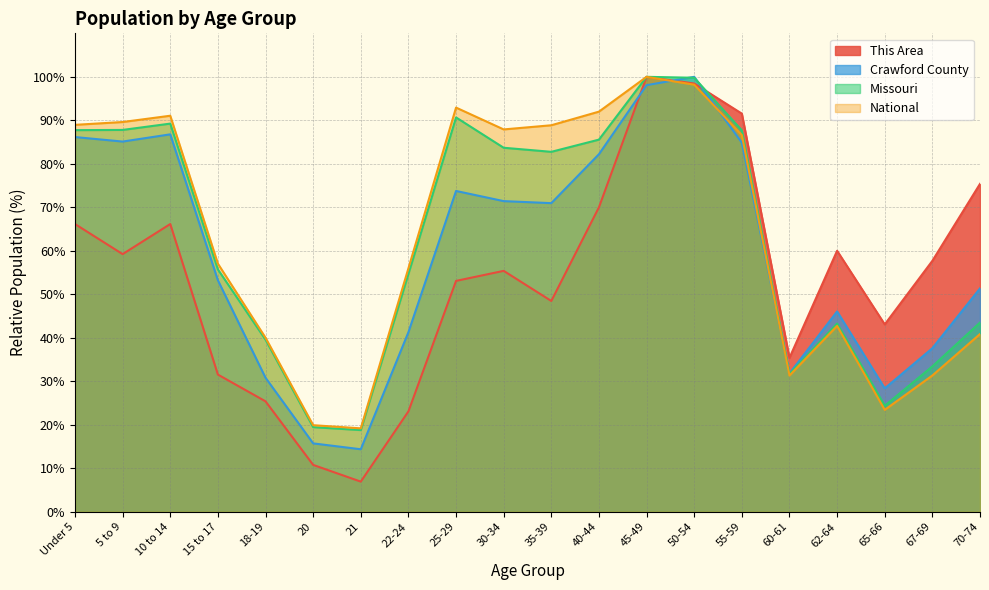

At how many categories does at least one series exceed 20?

18